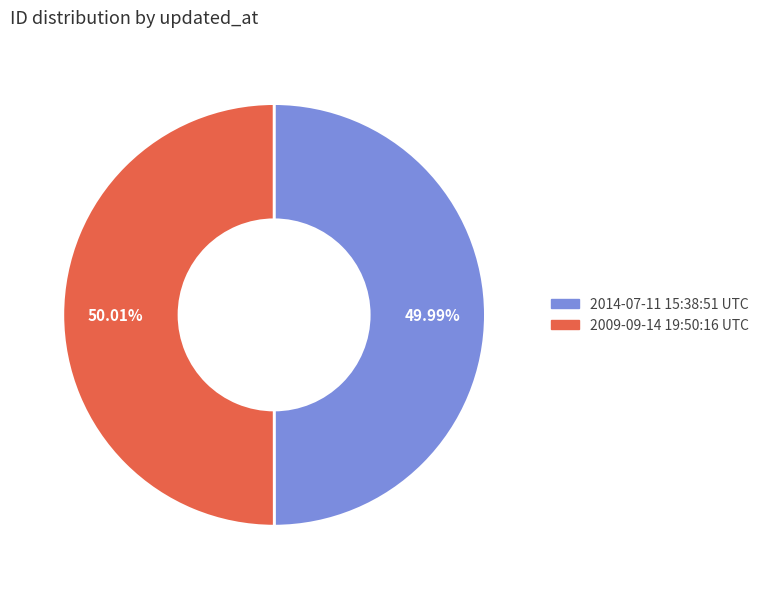

To the nearest percent, what is the combined percentage of 2009-09-14 19:50:16 UTC and 2014-07-11 15:38:51 UTC?

100%